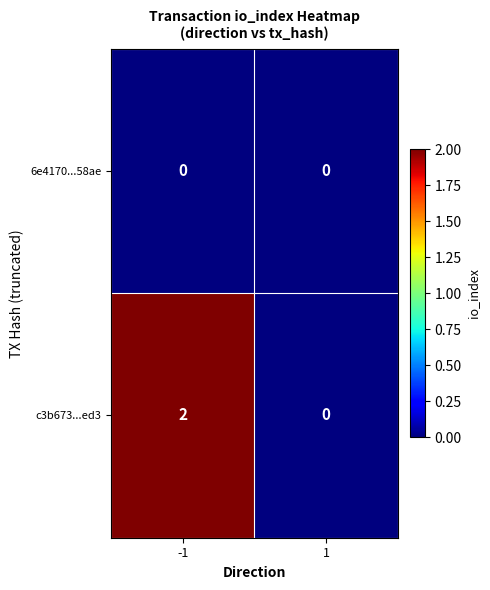

Between -1 and 1, which series saw the biggest shift?

c3b673...ed3